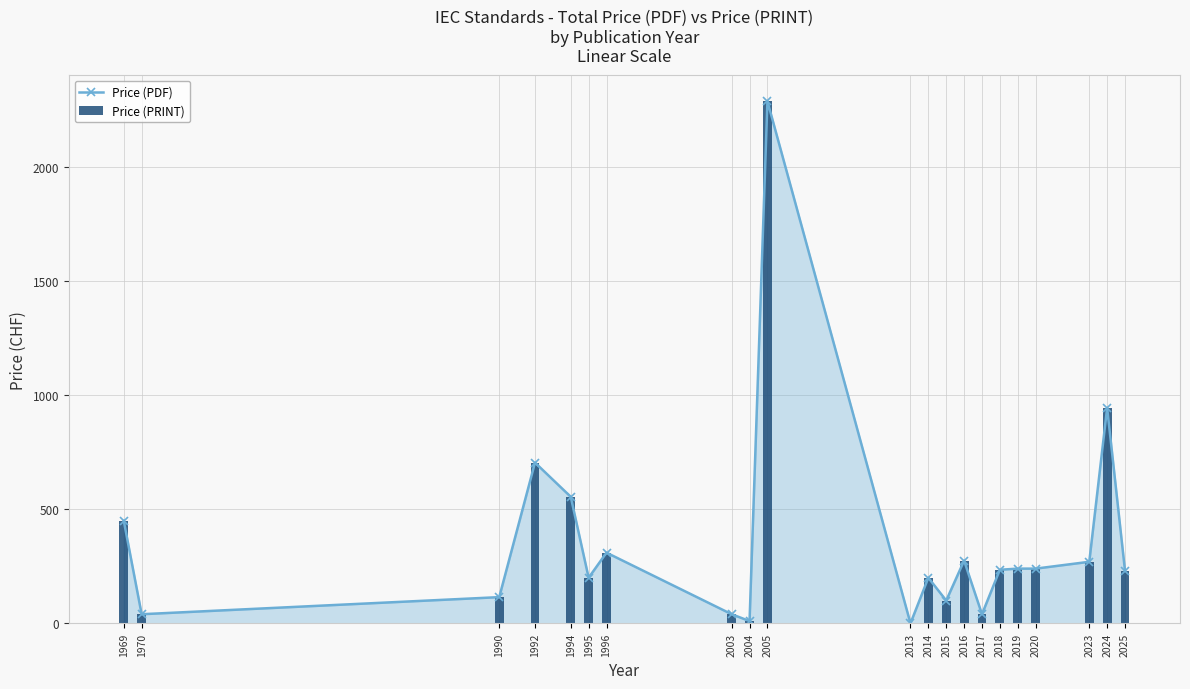

Which series has the widest spread of values?

Price (PDF)